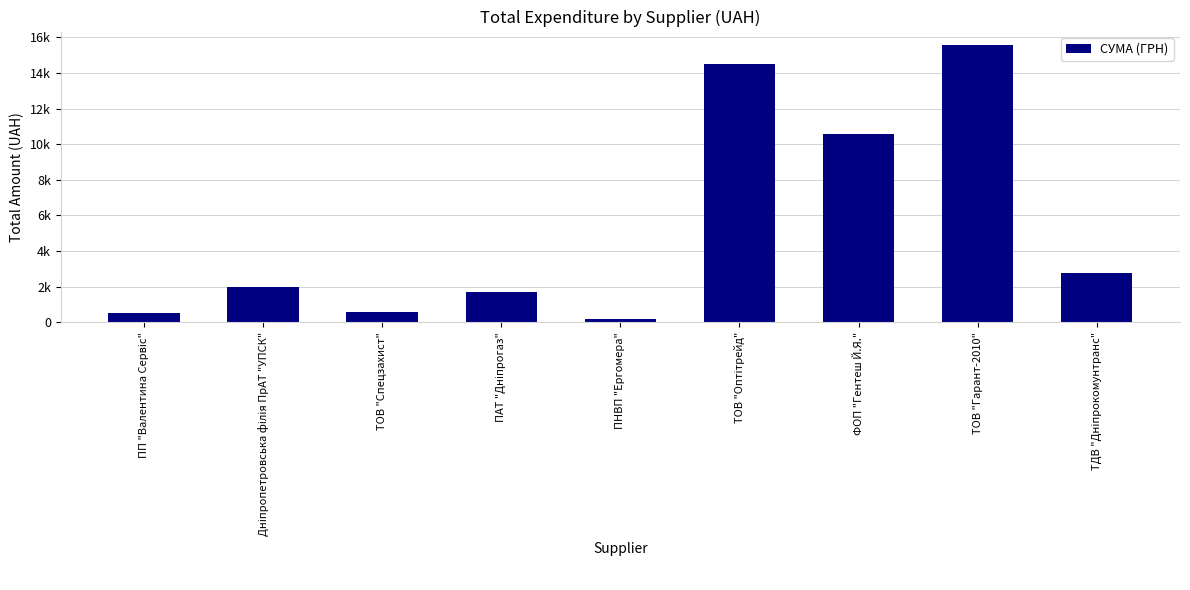

The value at ФОП "Гентеш Й.Я." is 6312.1. True or false?

False